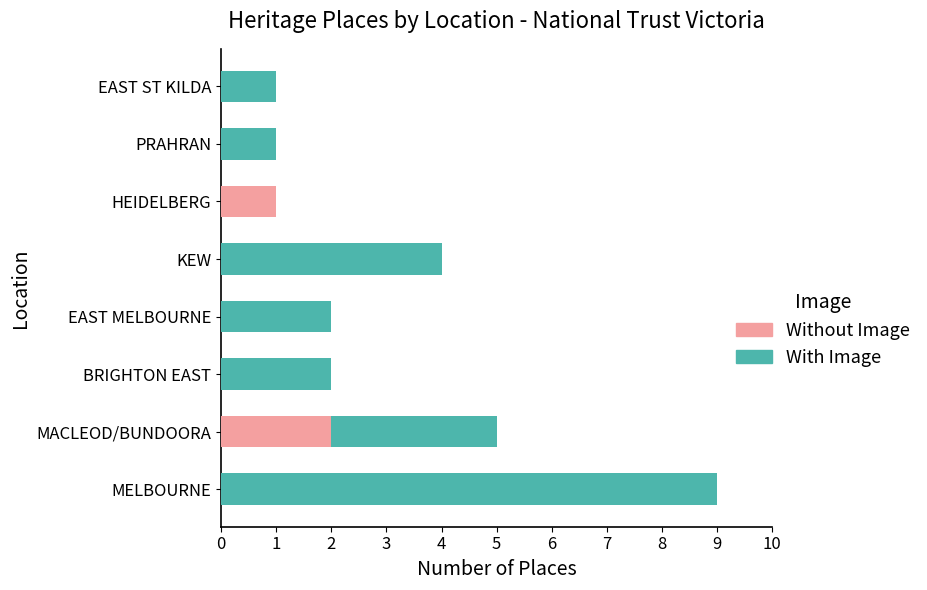

The value of Without Image at KEW is 1. True or false?

False